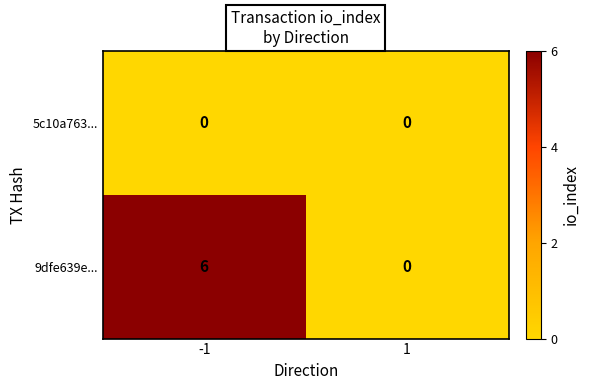

Which series has the largest range (max minus min)?

9dfe639e...